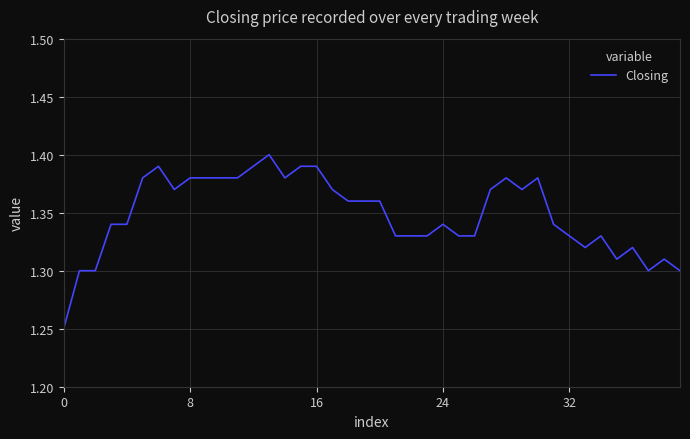

How many lines are shown in the chart?

1